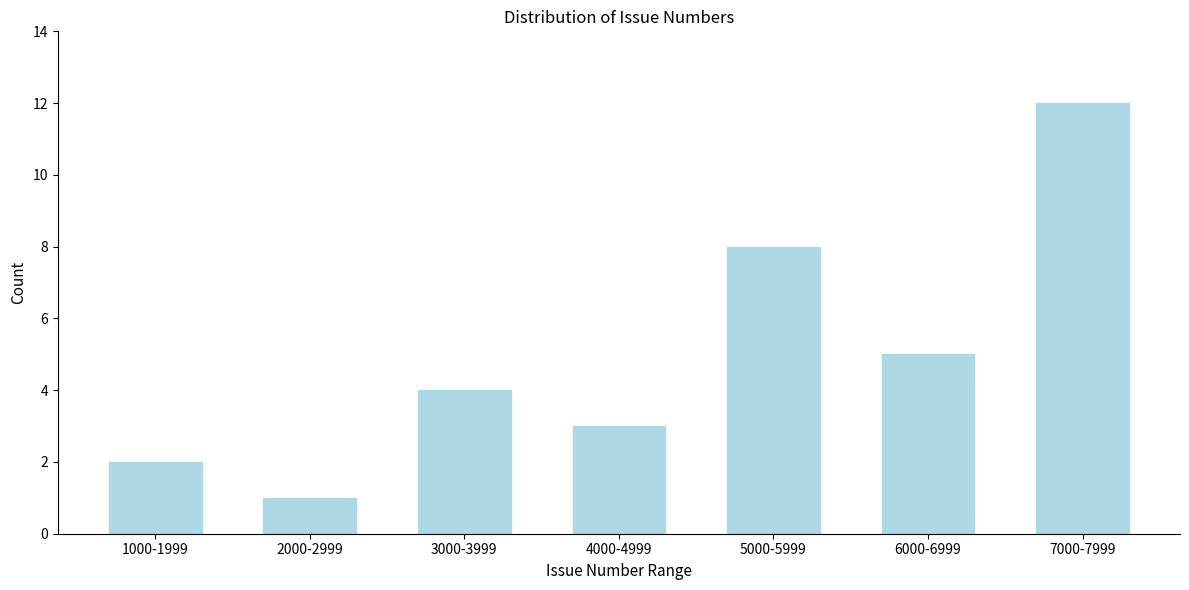

Reading left to right, extract all data points from this chart.

1000-1999=2	2000-2999=1	3000-3999=4	4000-4999=3	5000-5999=8	6000-6999=5	7000-7999=12